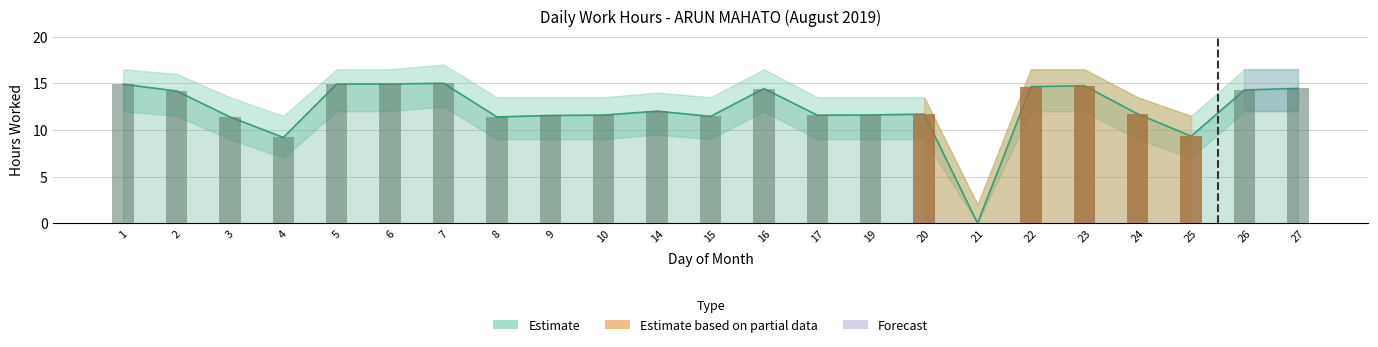

Which label corresponds to the smallest value in the chart?

21